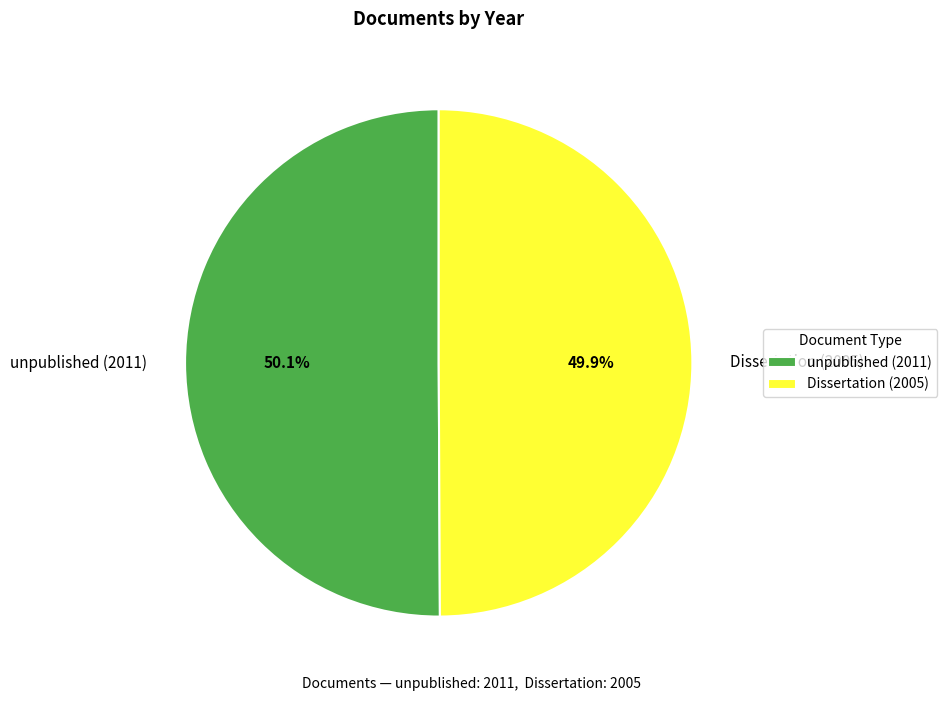

To the nearest percent, what portion does Dissertation (2005) represent?

50%